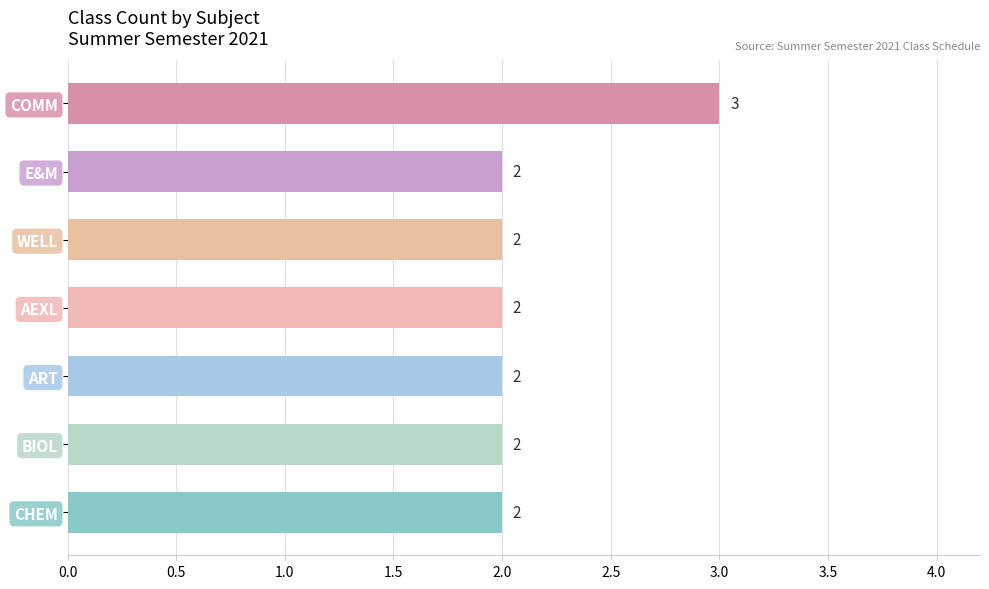

Reading bottom to top, what are all the values shown in this chart?

2	2	2	2	2	2	3